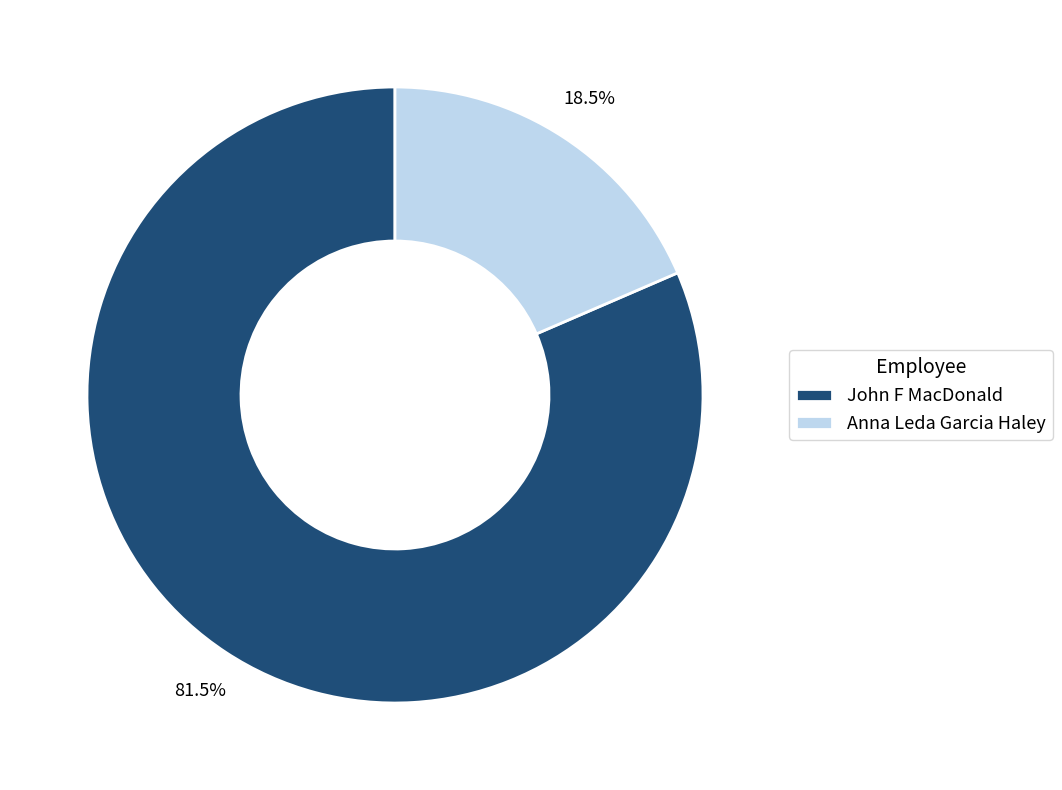

Which has a higher value, Anna Leda Garcia Haley or John F MacDonald?

John F MacDonald